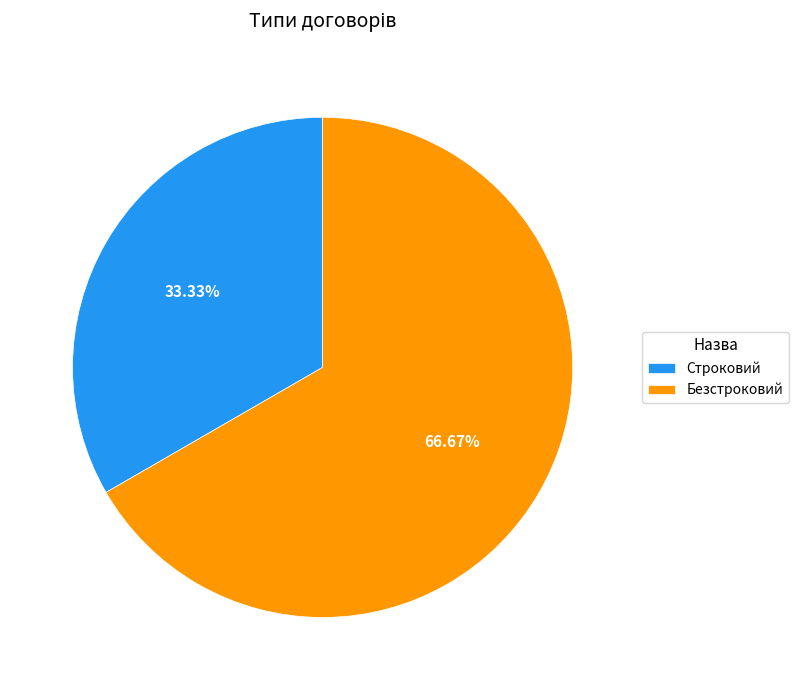

What percentage is the Строковий slice, to the nearest percent?

33%